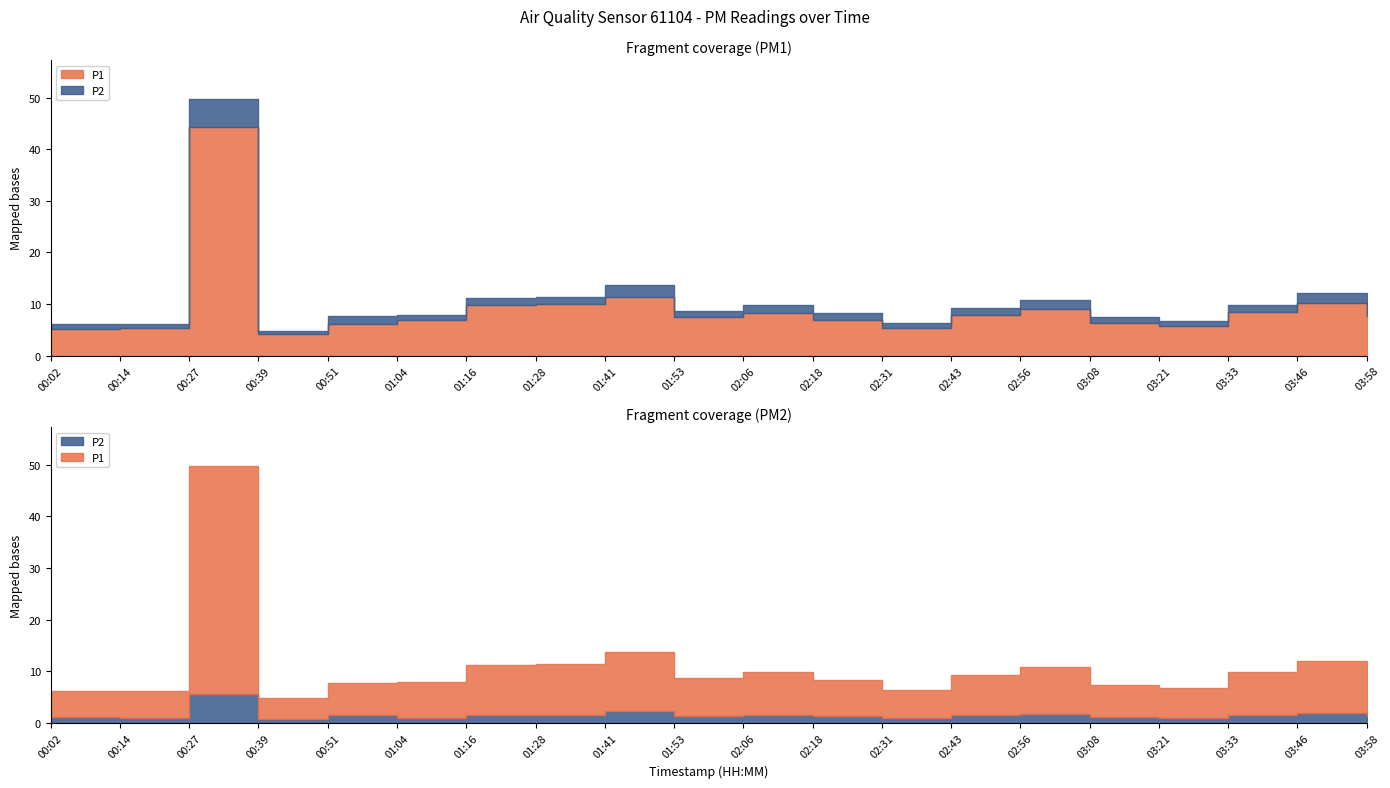

What is the label of the 12th point from the right?

01:41